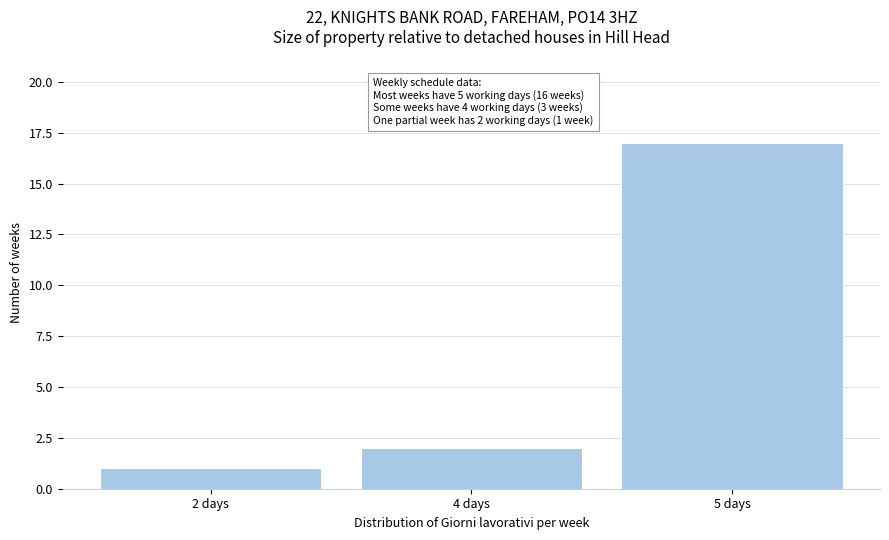

Reading right to left, transcribe all the data shown in this chart.

17	2	1